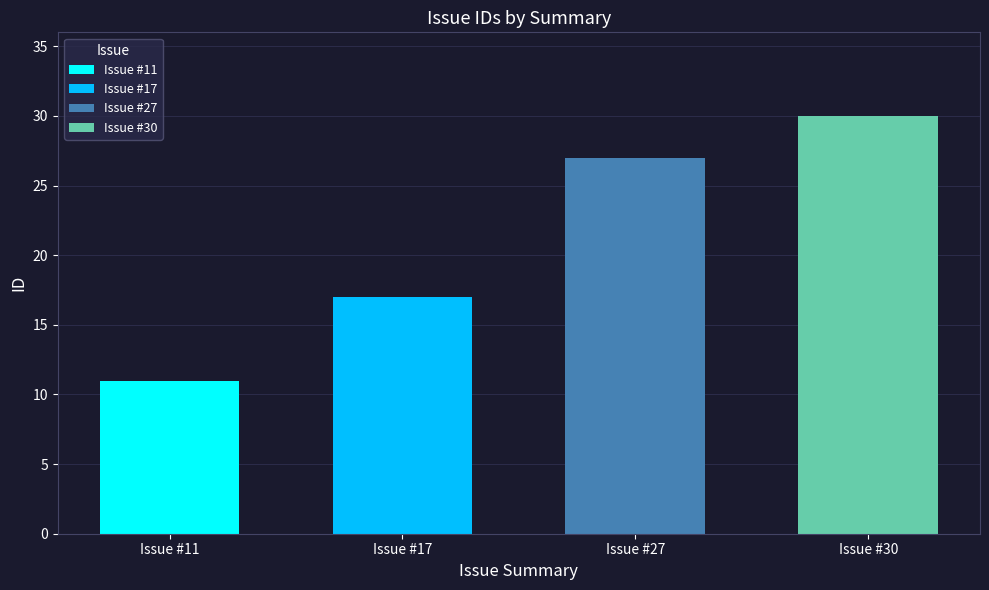

Reading left to right, list all the values displayed in this chart.

Copy of files via WPS does not function=11	Prevent WPS from writing EAs to remote=17	GMX - New writing problems with 1.2GA=27	Perfomance issue - ne_request_dispatch()=30